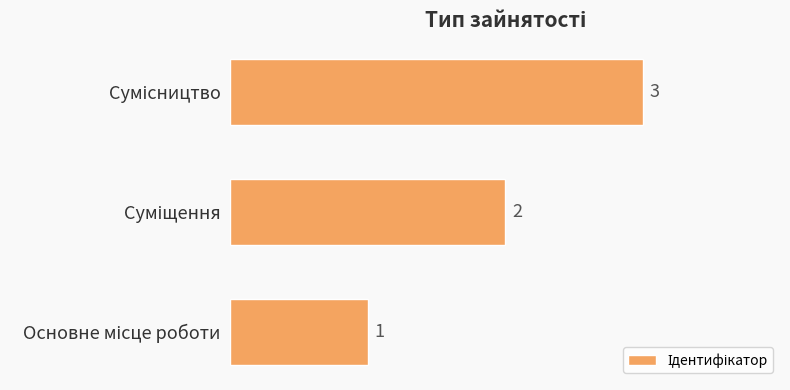

How many values are between 1 and 3?

3